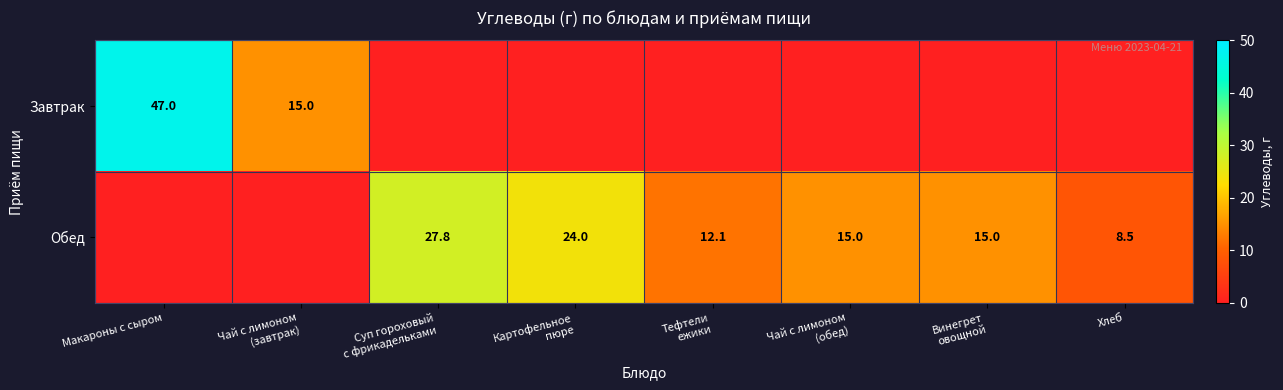

True or false: Обед has a value of 3.7 at Хлеб.

False